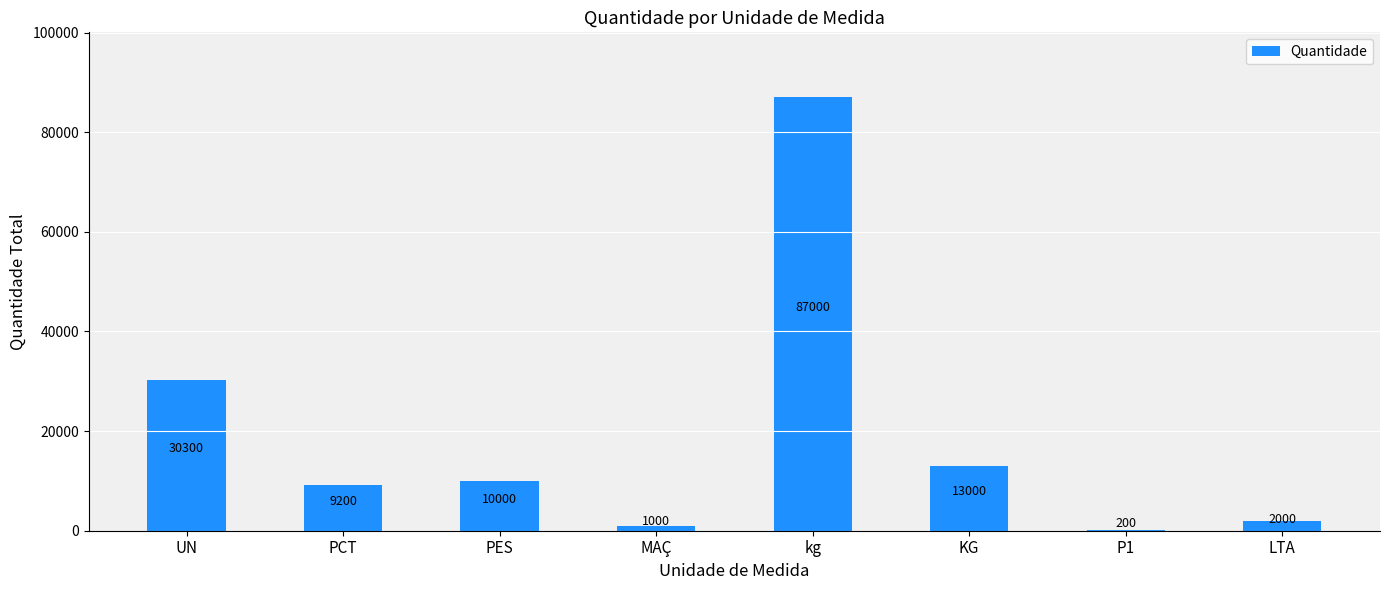

What is the difference between the values at P1 and MAÇ?

800